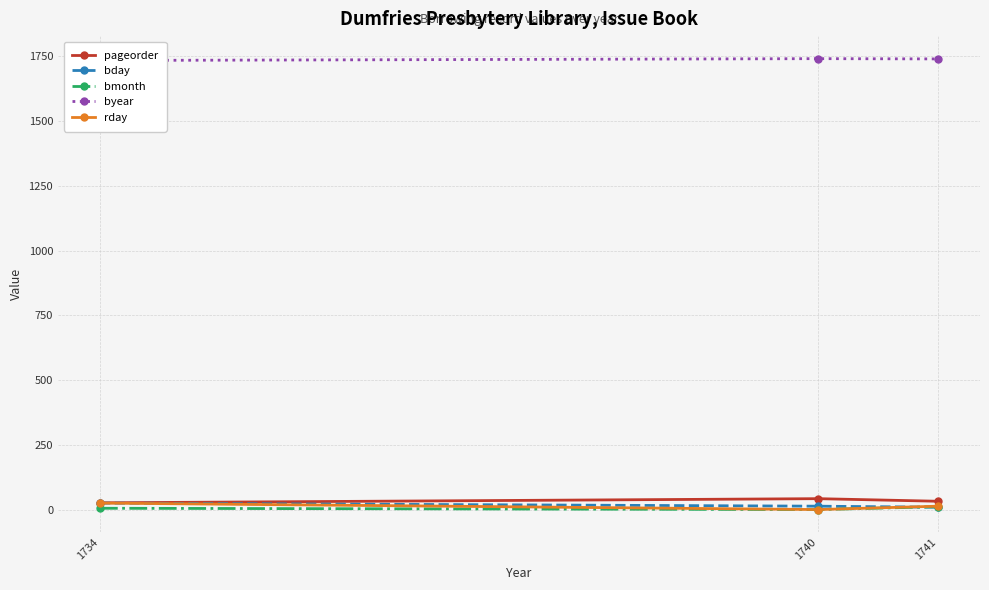

What is the value of the bday point at the 2nd from the left?

14